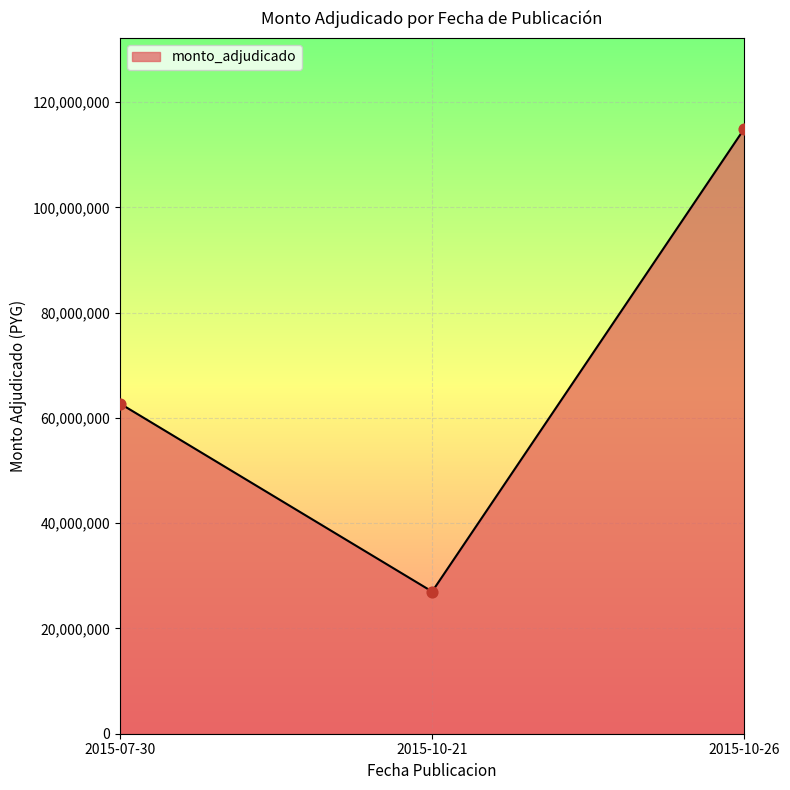

What is the change in value from 2015-07-30 to 2015-10-26?

+52211600